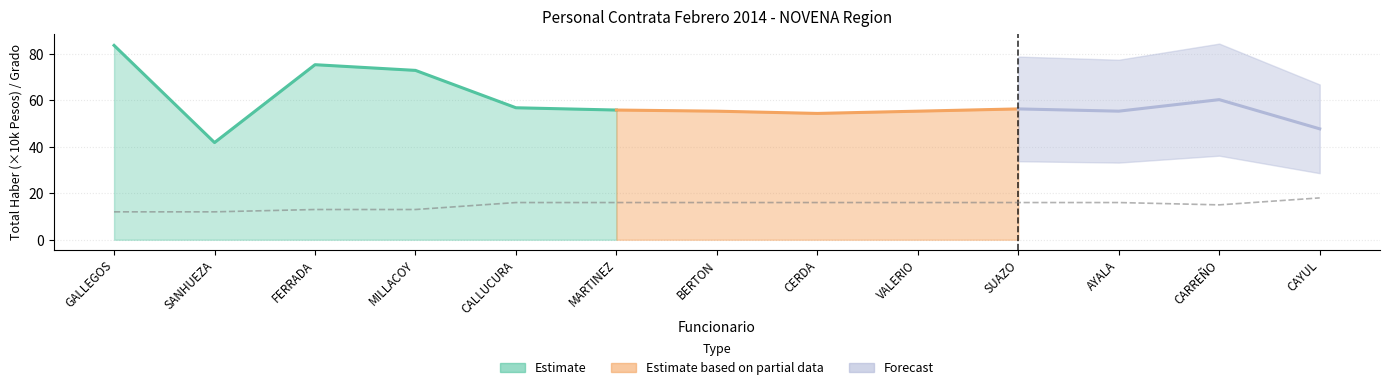

Reading right to left, list all the values displayed in this chart.

CAYUL=18	CARREÑO=15	AYALA=16	SUAZO=16	VALERIO=16	CERDA=16	BERTON=16	MARTINEZ=16	CALLUCURA=16	MILLACOY=13	FERRADA=13	SANHUEZA=12	GALLEGOS=12